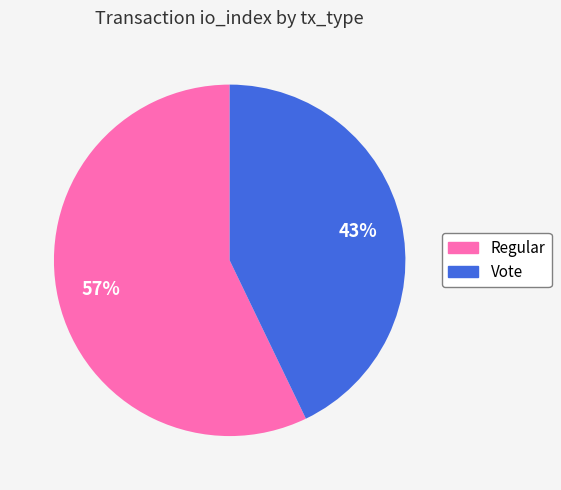

To the nearest percent, what is the average slice percentage?

50%